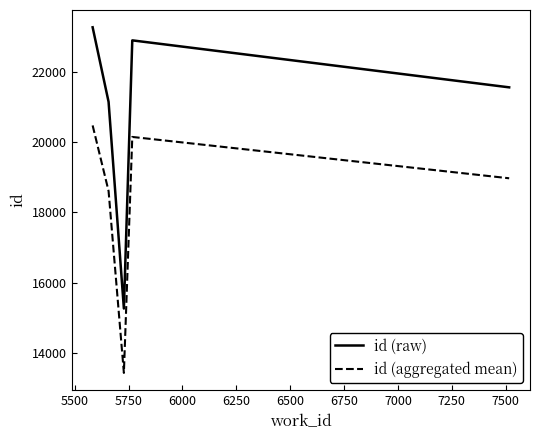

Does the chart display data point markers on the line(s)?

No